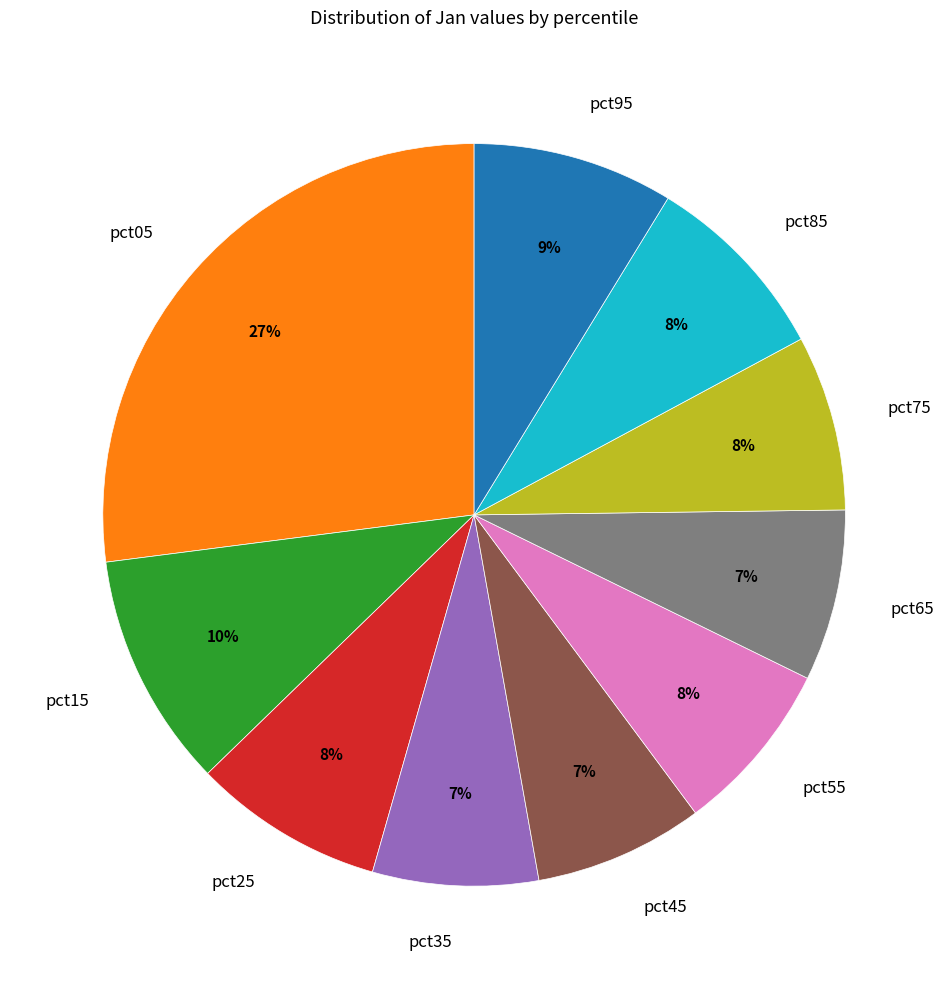

To the nearest percent, what is the difference between the pct85 and pct65 slice percentages?

1%